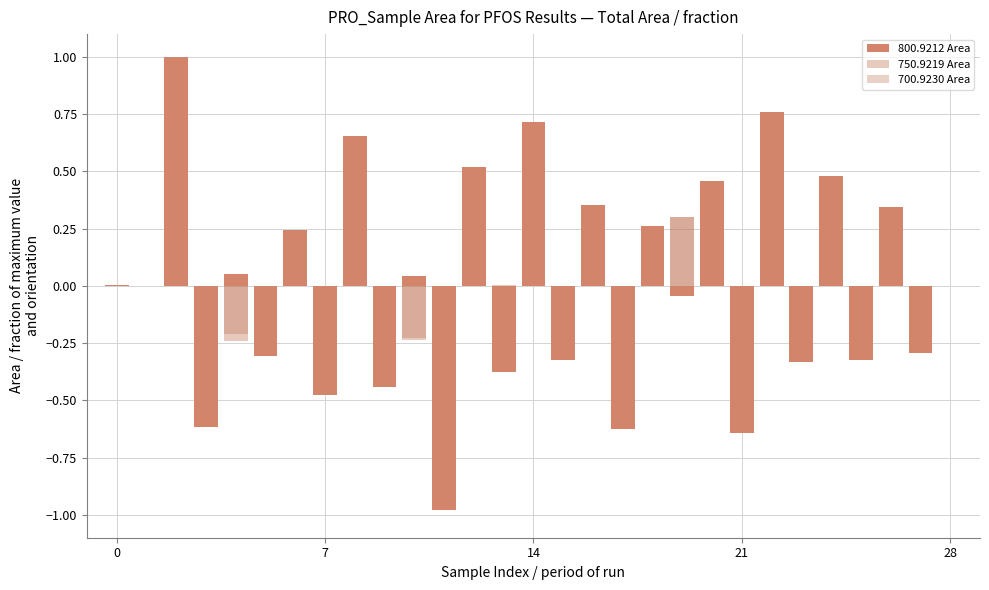

How many bars are there in each group?

3